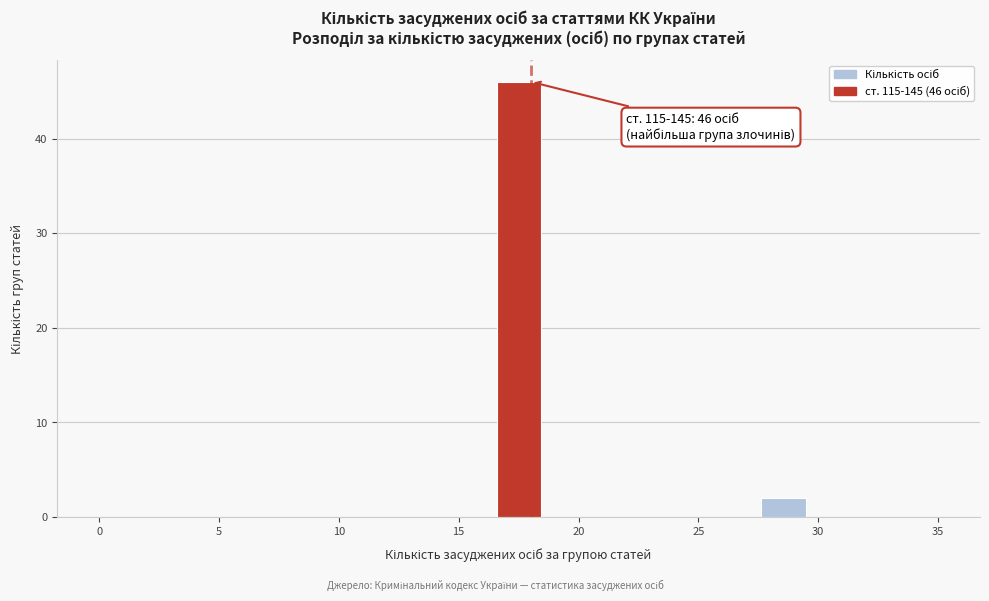

Read against the x-axis, roughly where is the centre of the tallest bar?

17.5